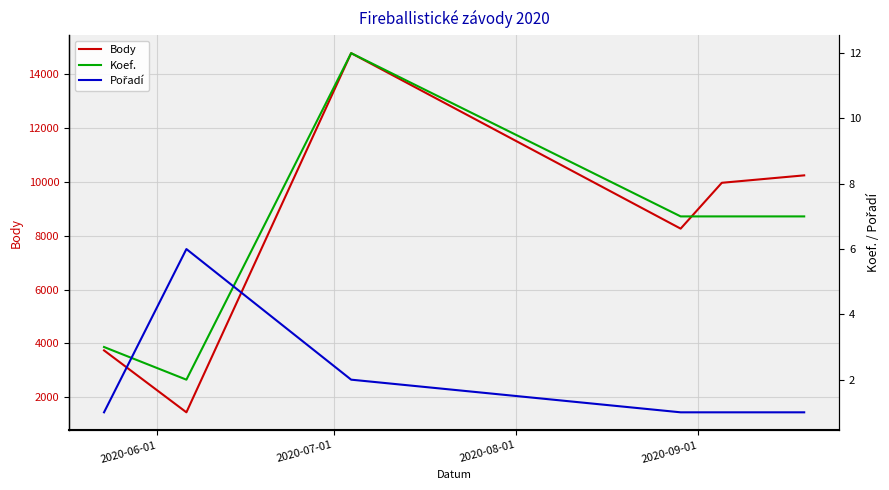

True or false: Koef. has a value of 12 at 4.

False